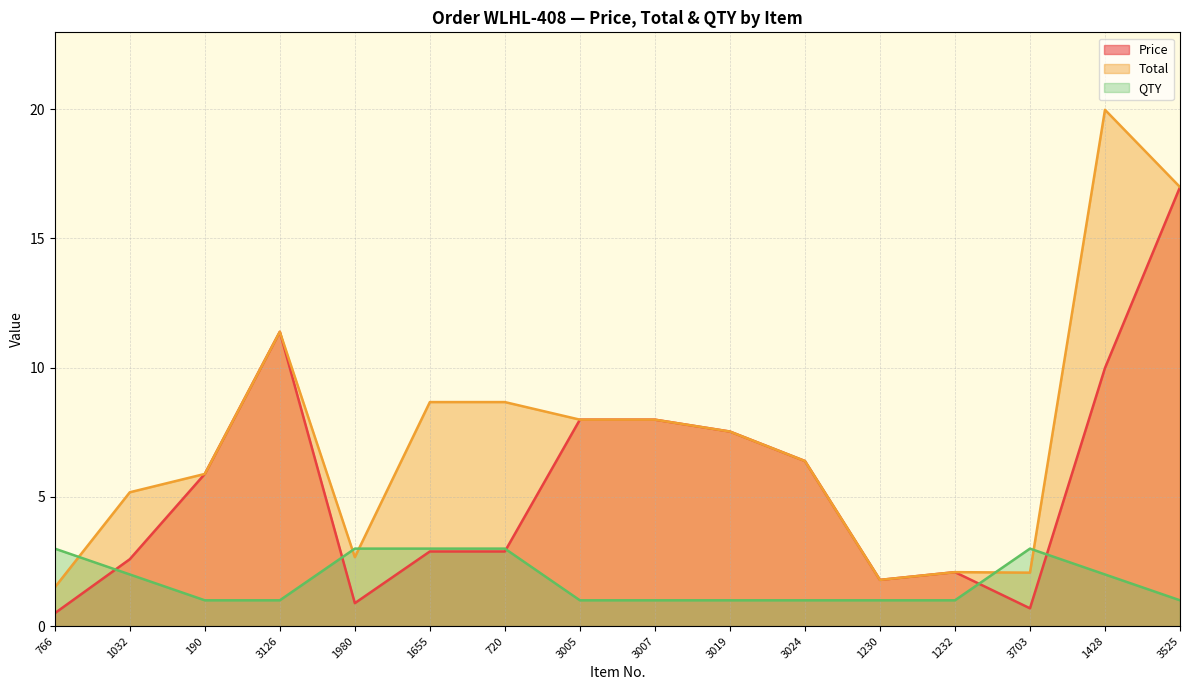

What is the maximum value for QTY?

3.0